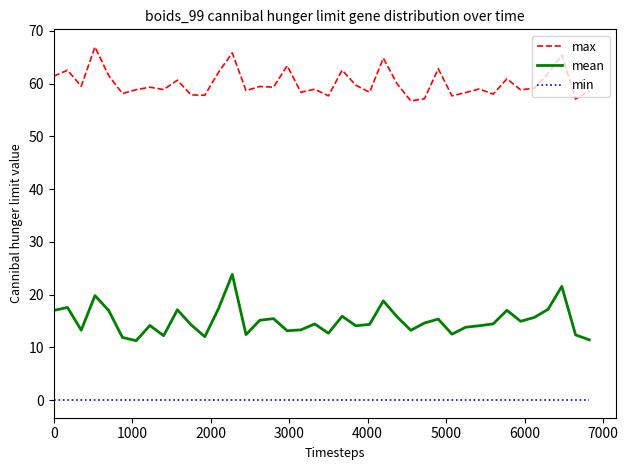

True or false: min and max cross at least once.

False